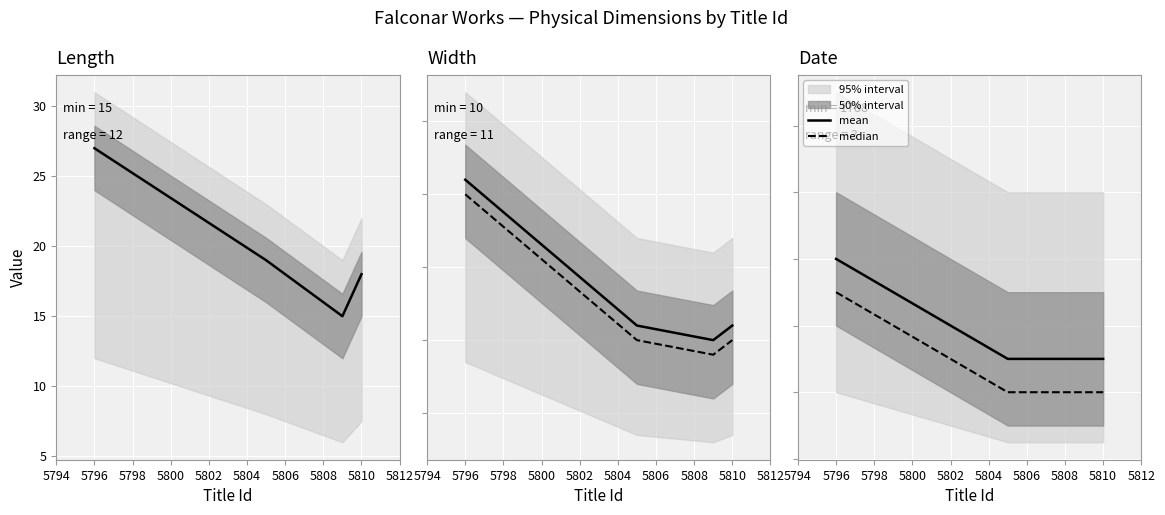

How many data points does each series have?

4